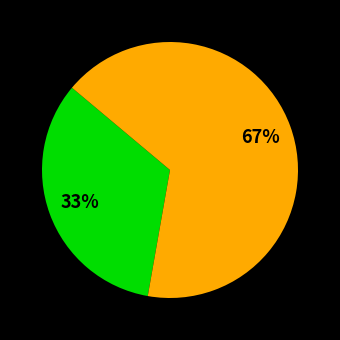

To the nearest percent, what is the average slice percentage?

50%